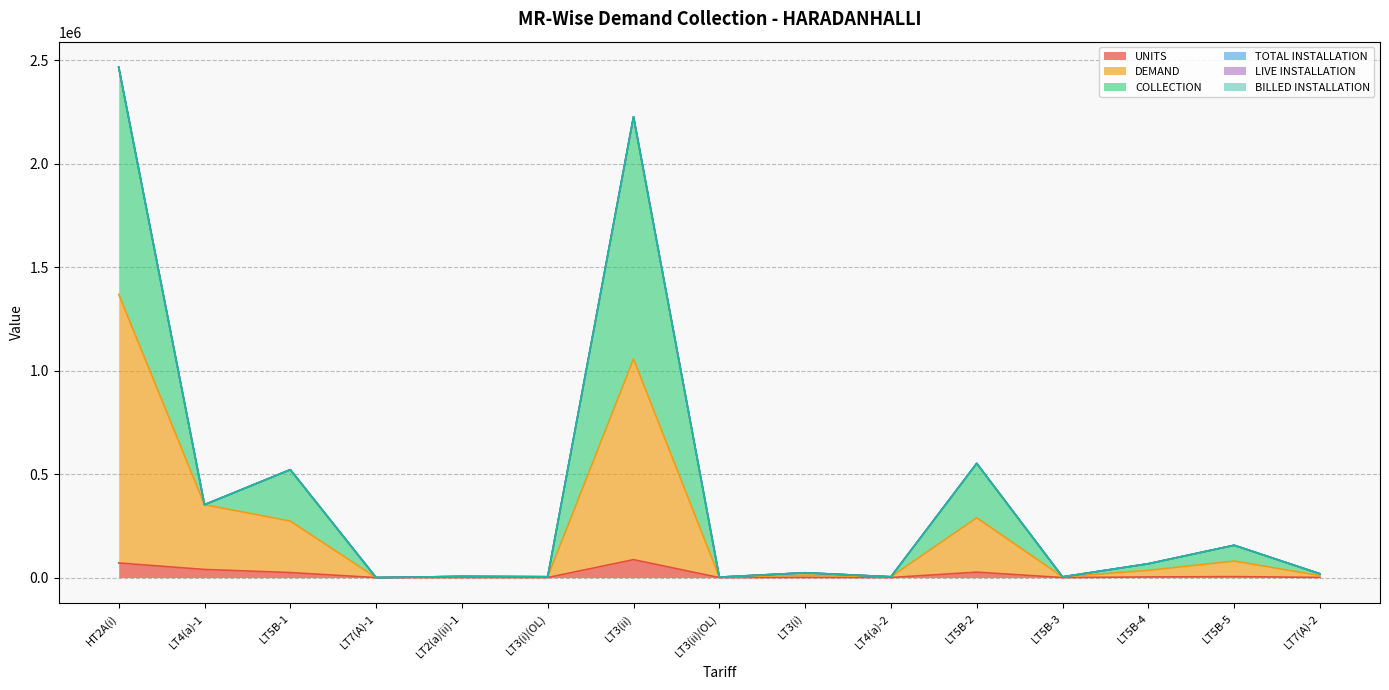

Where does the COLLECTION series first go above 23388?

HT2A(i)